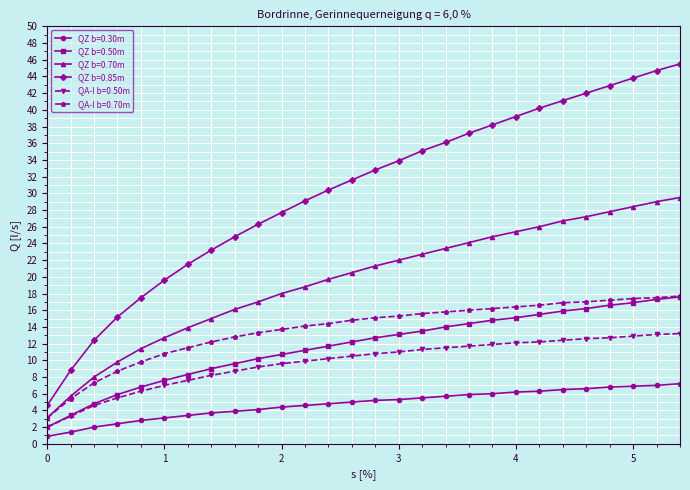

True or false: QZ b=0.30m and QZ b=0.85m cross at least once.

False